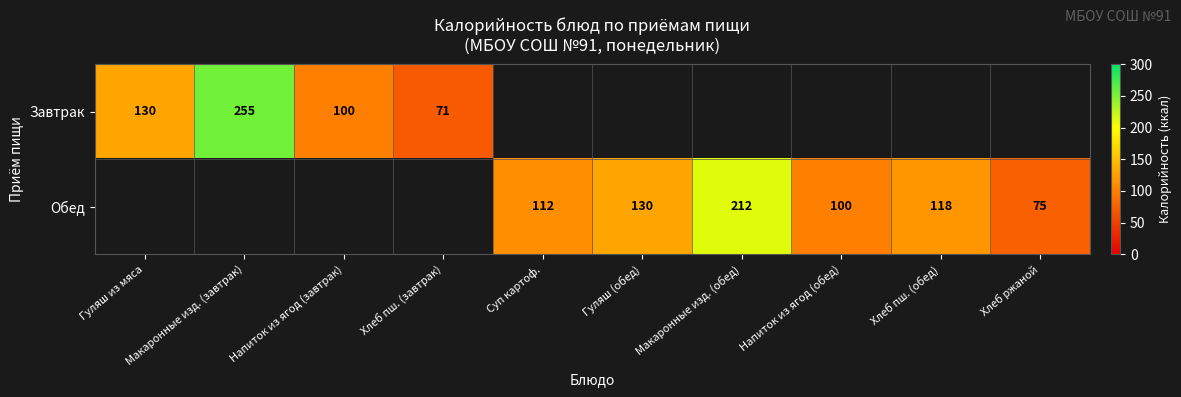

The value of Обед at Хлеб пш. (обед) is 118. True or false?

True